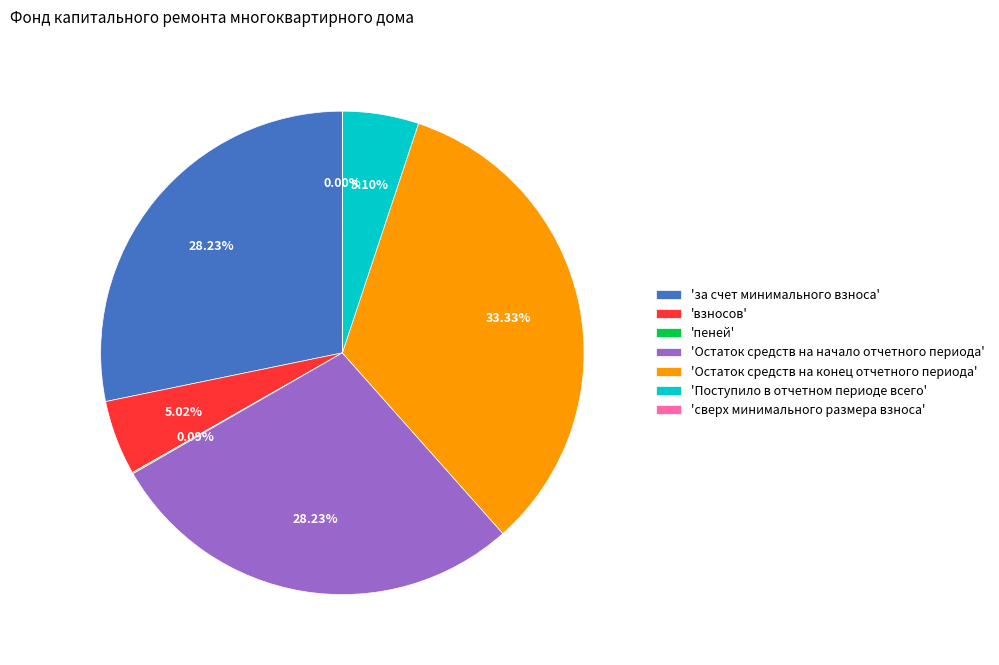

Combined, do 'за счет минимального взноса' and 'Остаток средств на начало отчетного периода' account for over 50%?

Yes